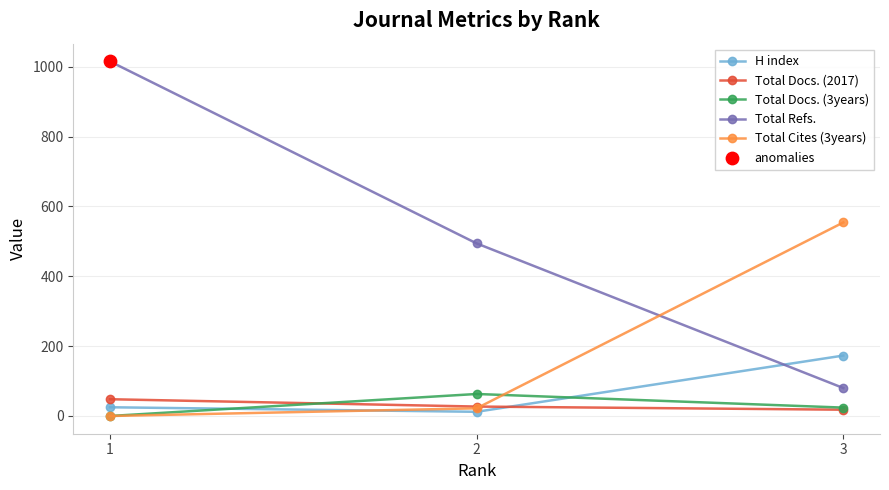

At how many categories does at least one series exceed 514?

2